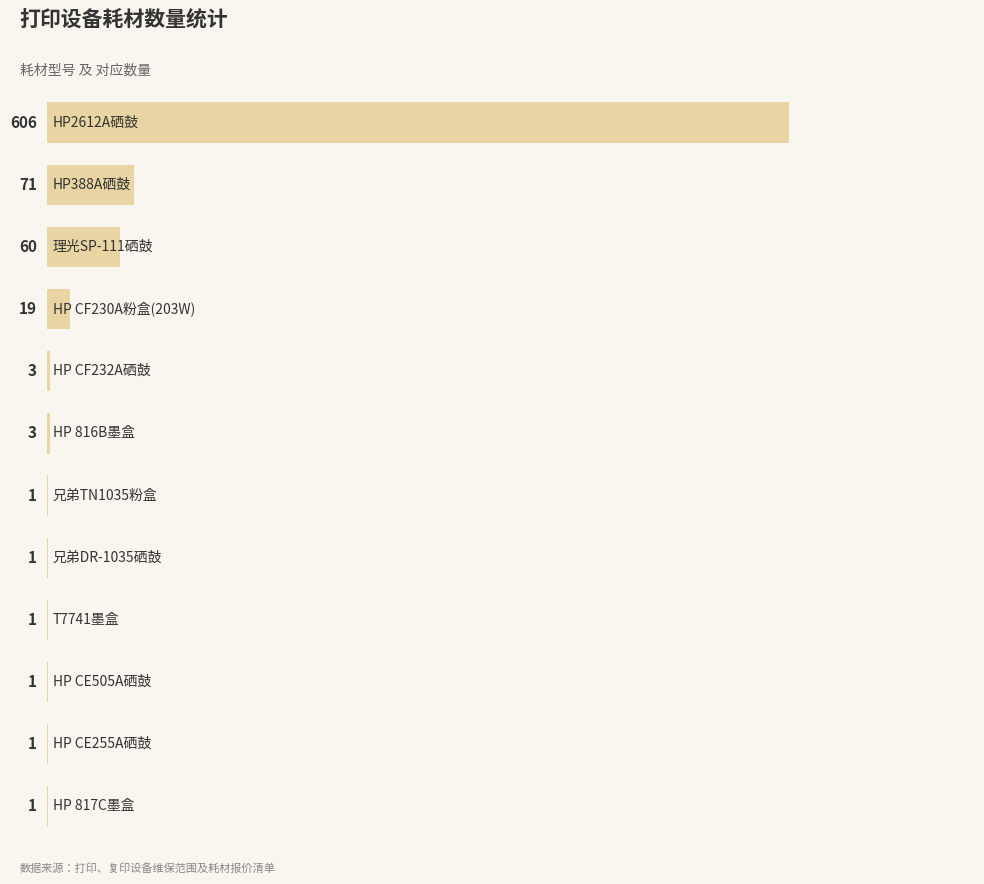

What is the sum of all values?

768